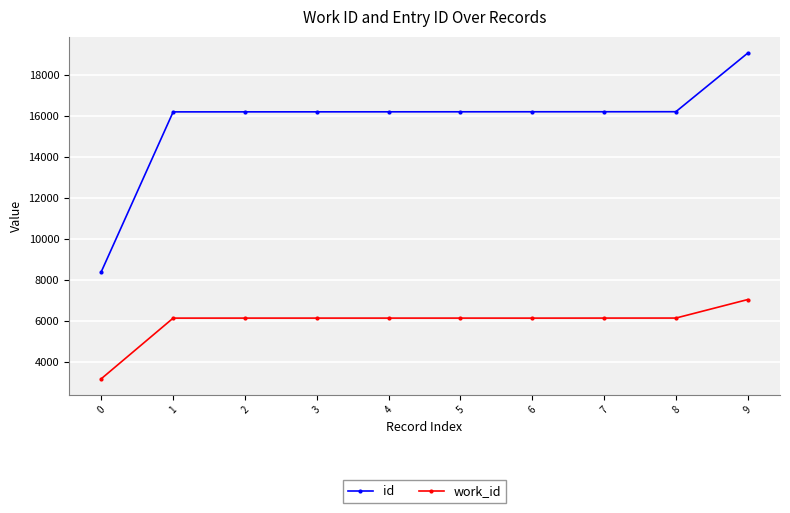

At 9, list the series in order from smallest to largest.

work_id, id